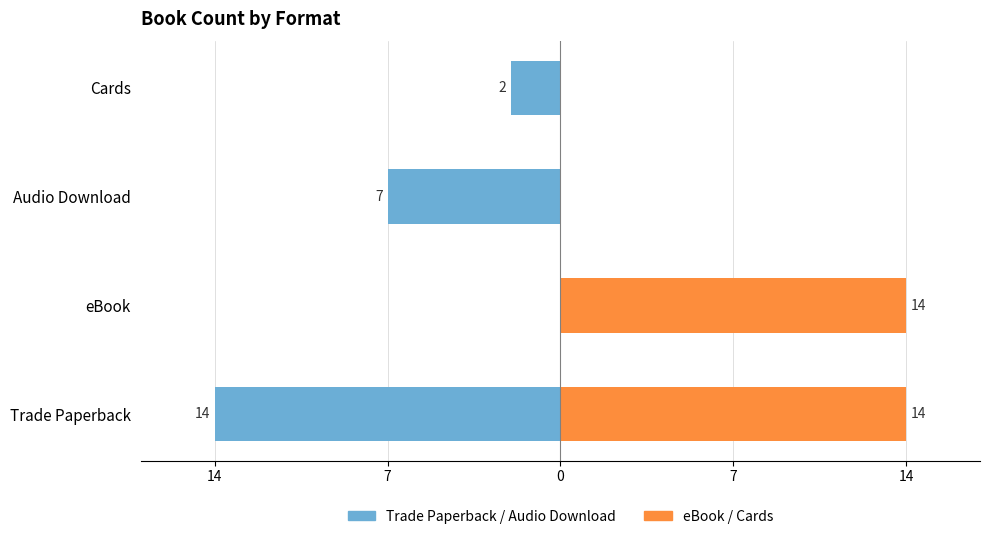

Reading left to right, extract all data points from this chart.

Trade Paperback / Audio: -14	0	-7	-2
eBook / Cards: 14	14	0	0